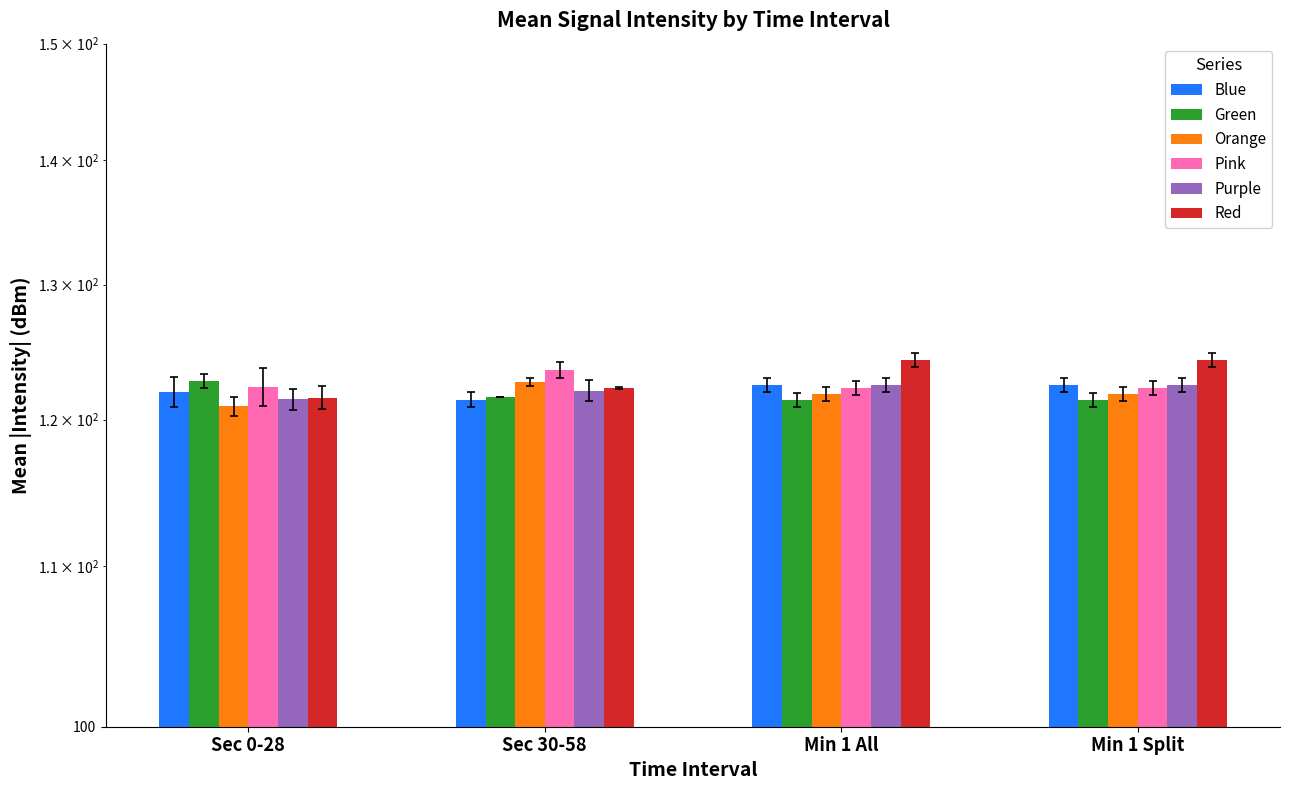

Is the value of Purple at Sec 0-28 greater than the value of Orange at Min 1 All?

No